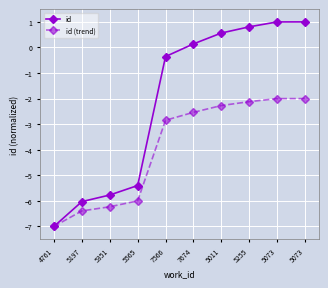

How many lines are shown in the chart?

2